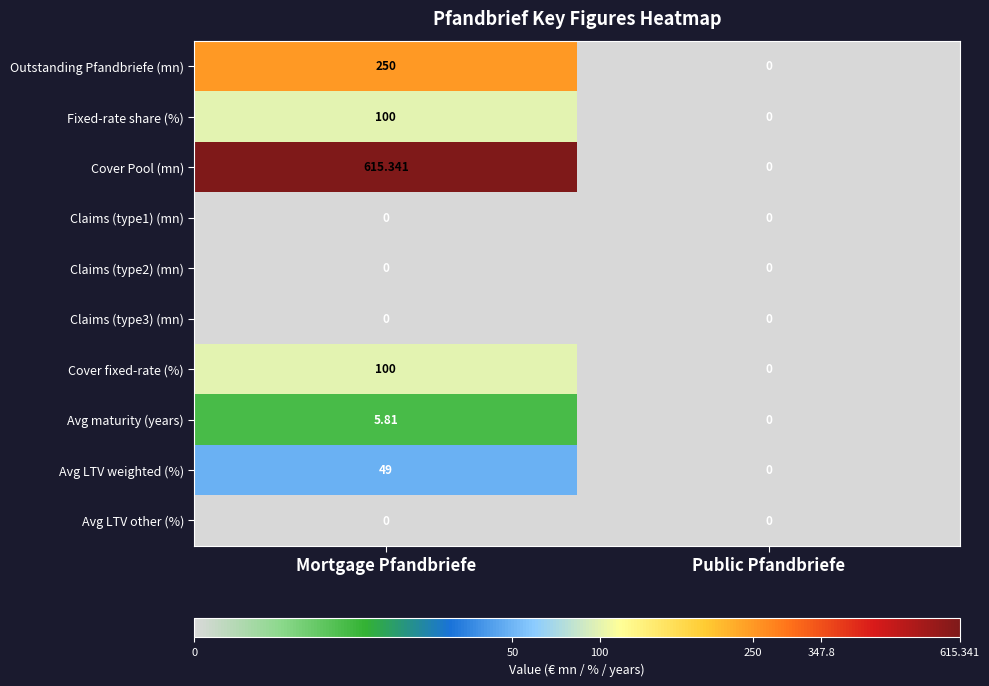

Which series has the largest range (max minus min)?

Cover Pool (mn)